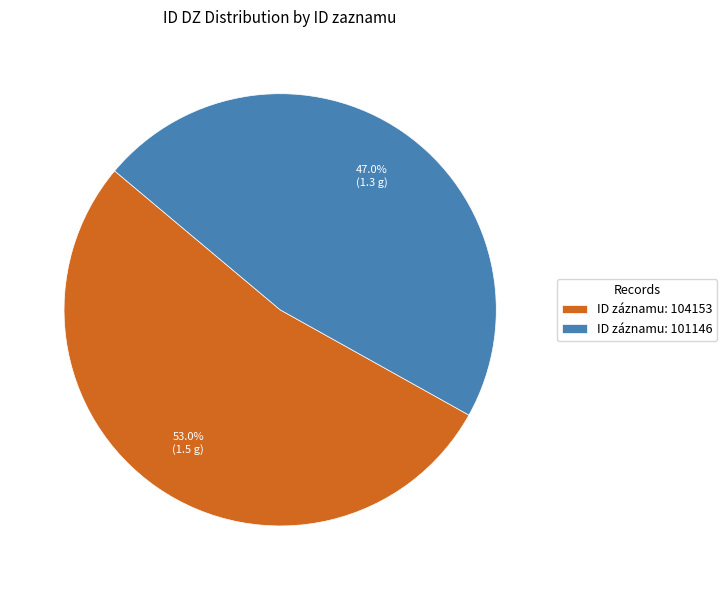

How much of the chart is everything except ID záznamu: 101146?

53.0%